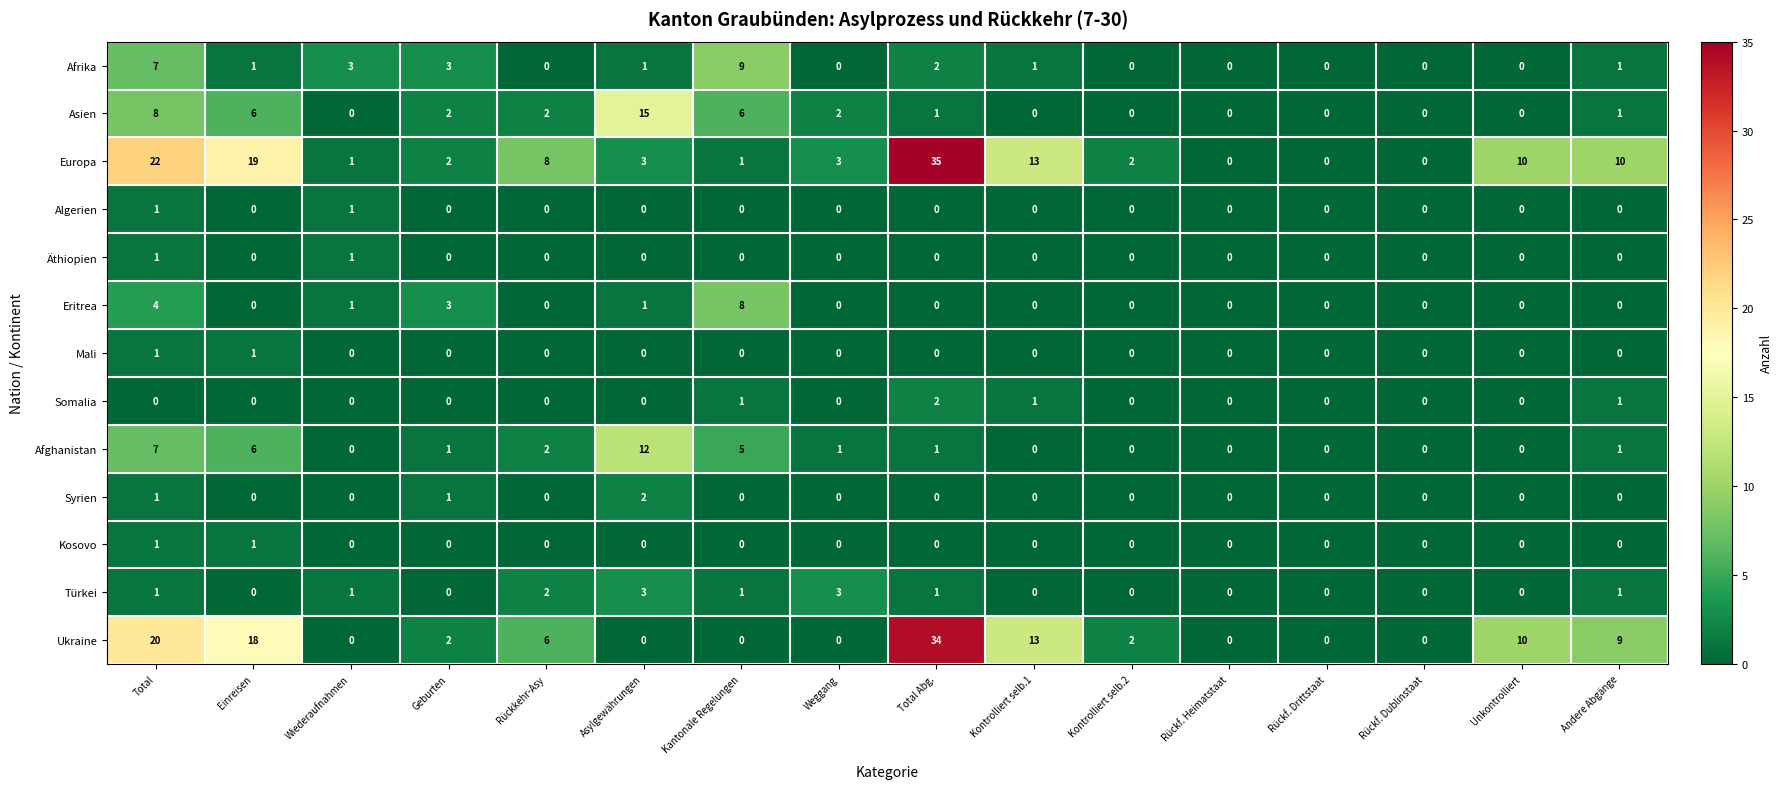

The Asien series shows 0 at Rückf. Dublinstaat. True or false?

True